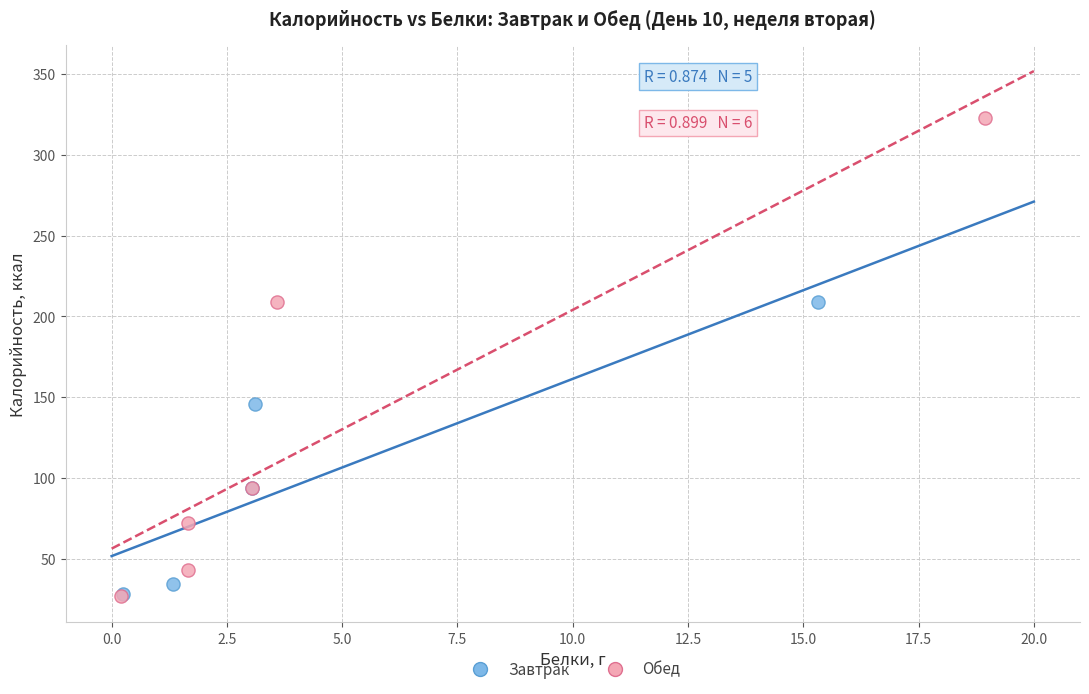

Which series has the widest spread of Y values?

Обед